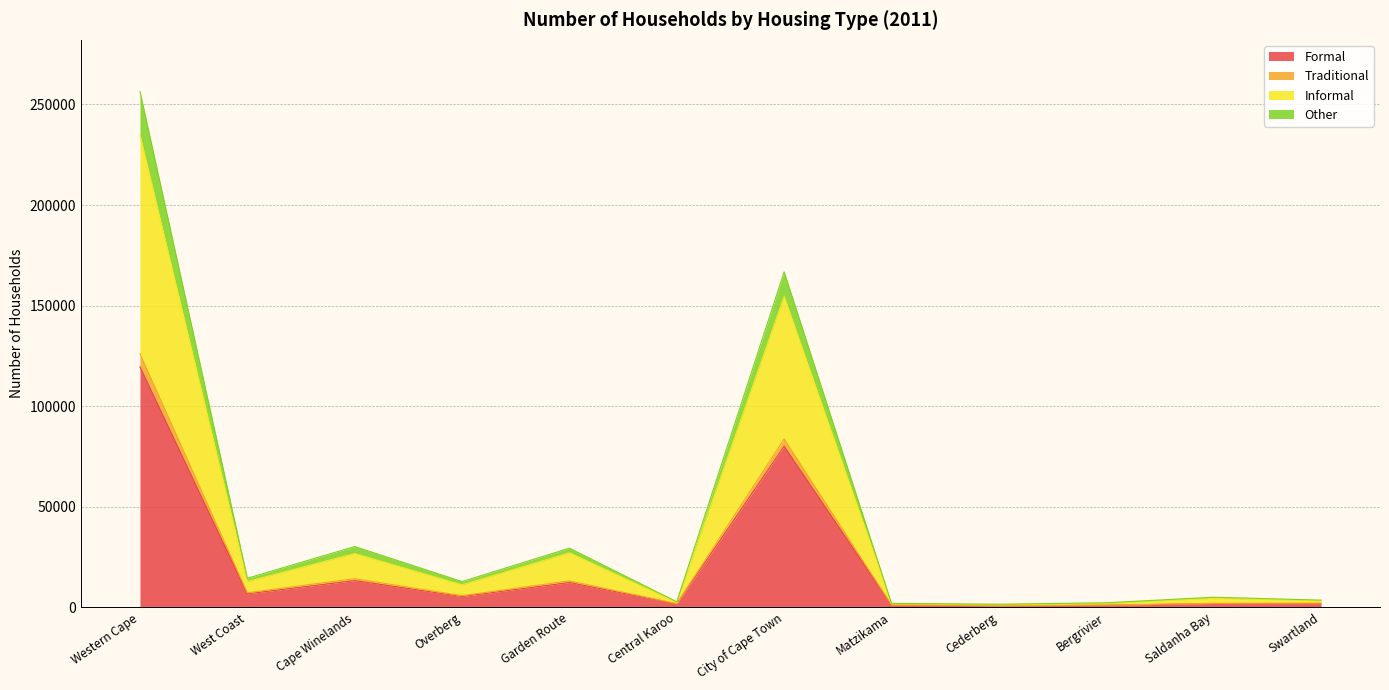

At which category is the sum across all series the highest?

Western Cape